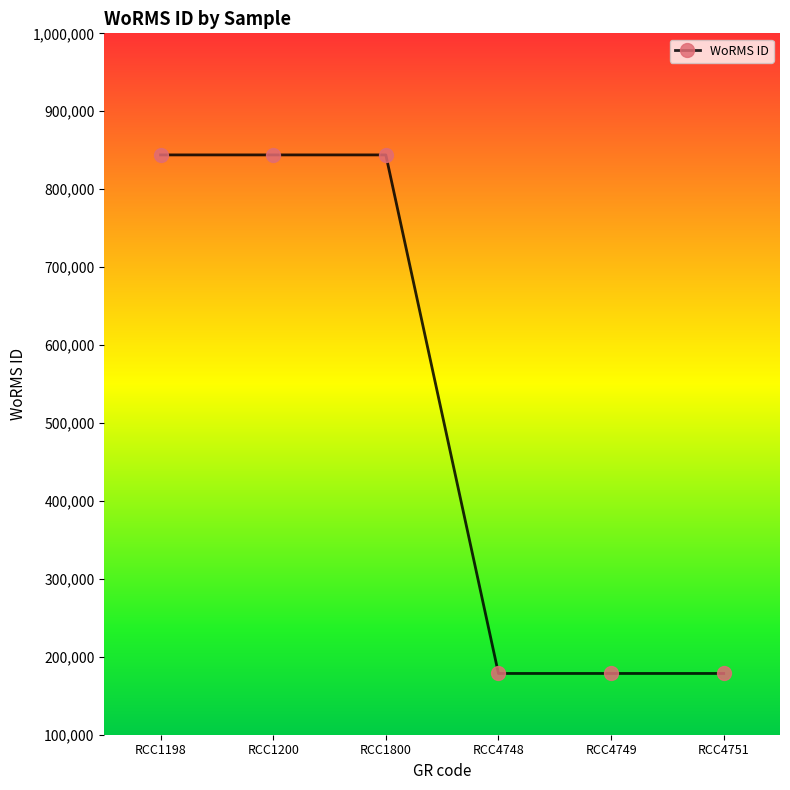

Approximately how many times larger is the value at RCC1200 compared to RCC4749?

4.7